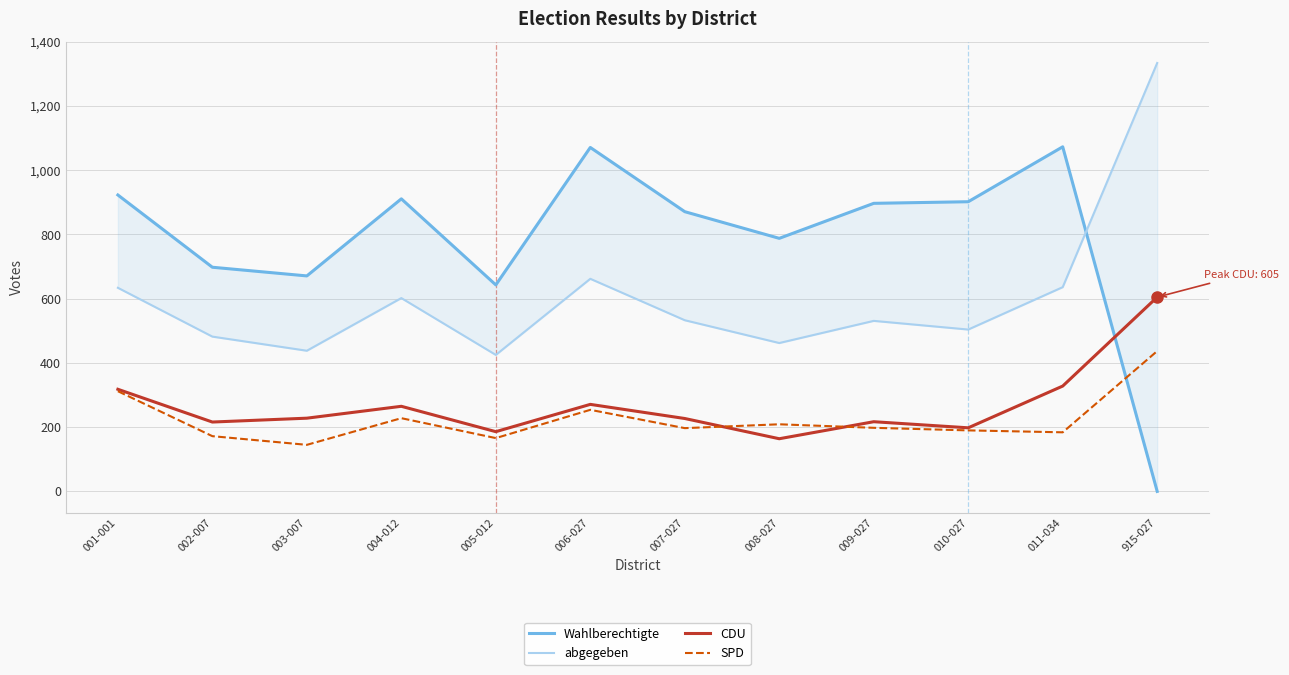

Which series changed the most between 003-007 and 009-027?

Wahlberechtigte